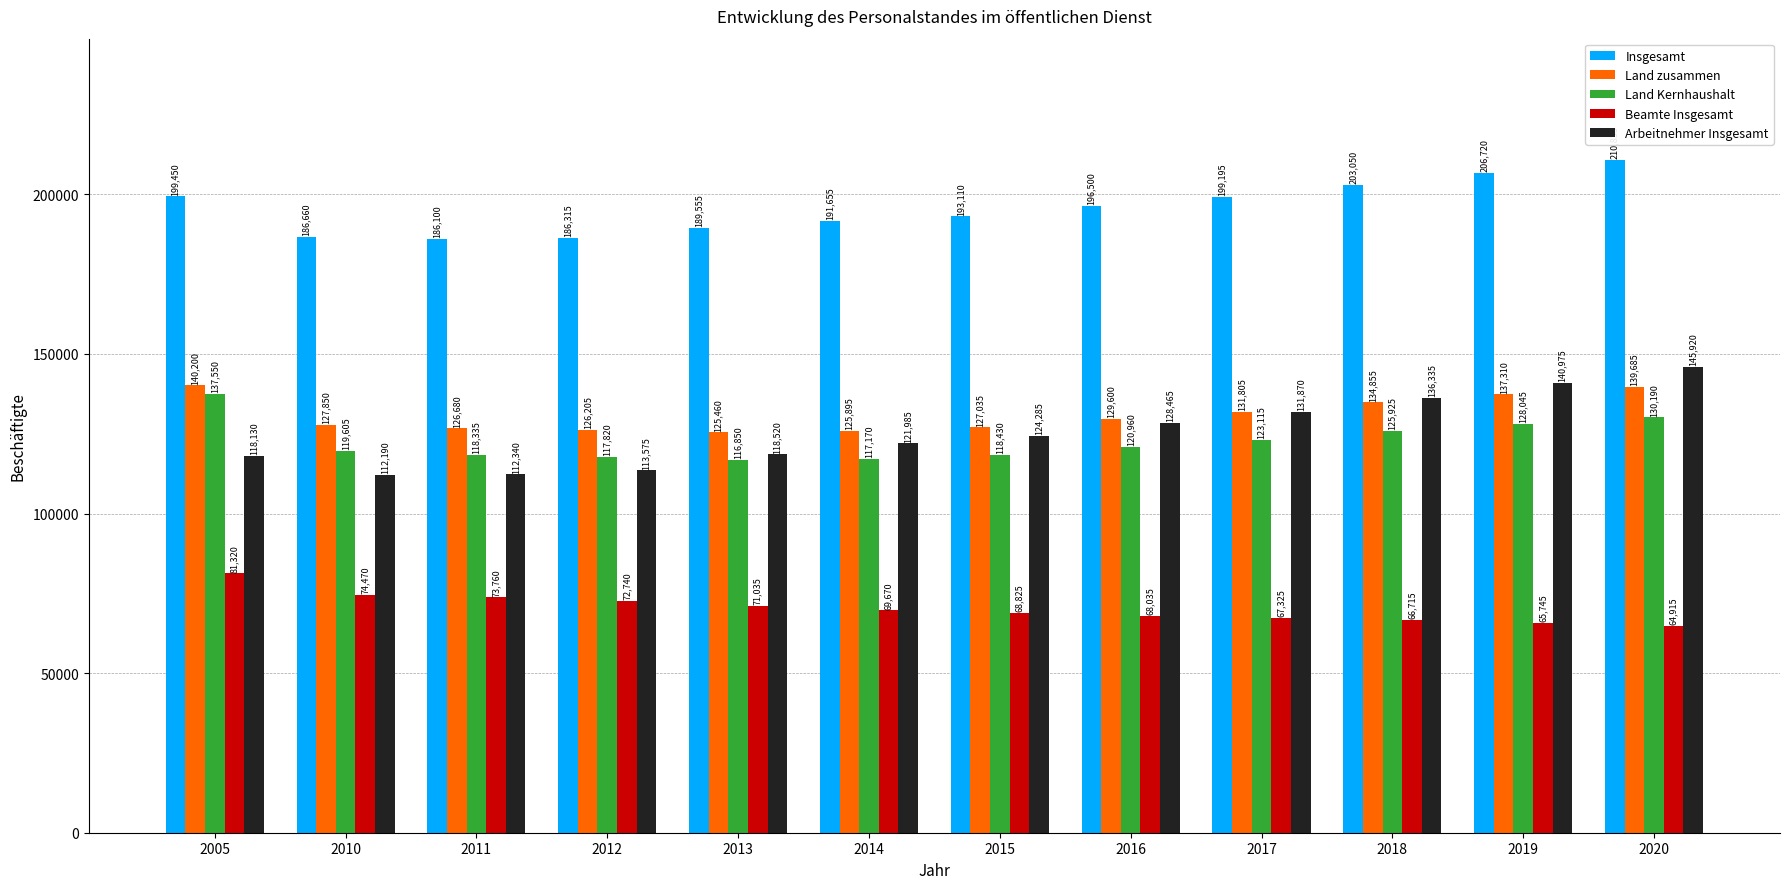

What is the sum of all Insgesamt values?

2349145